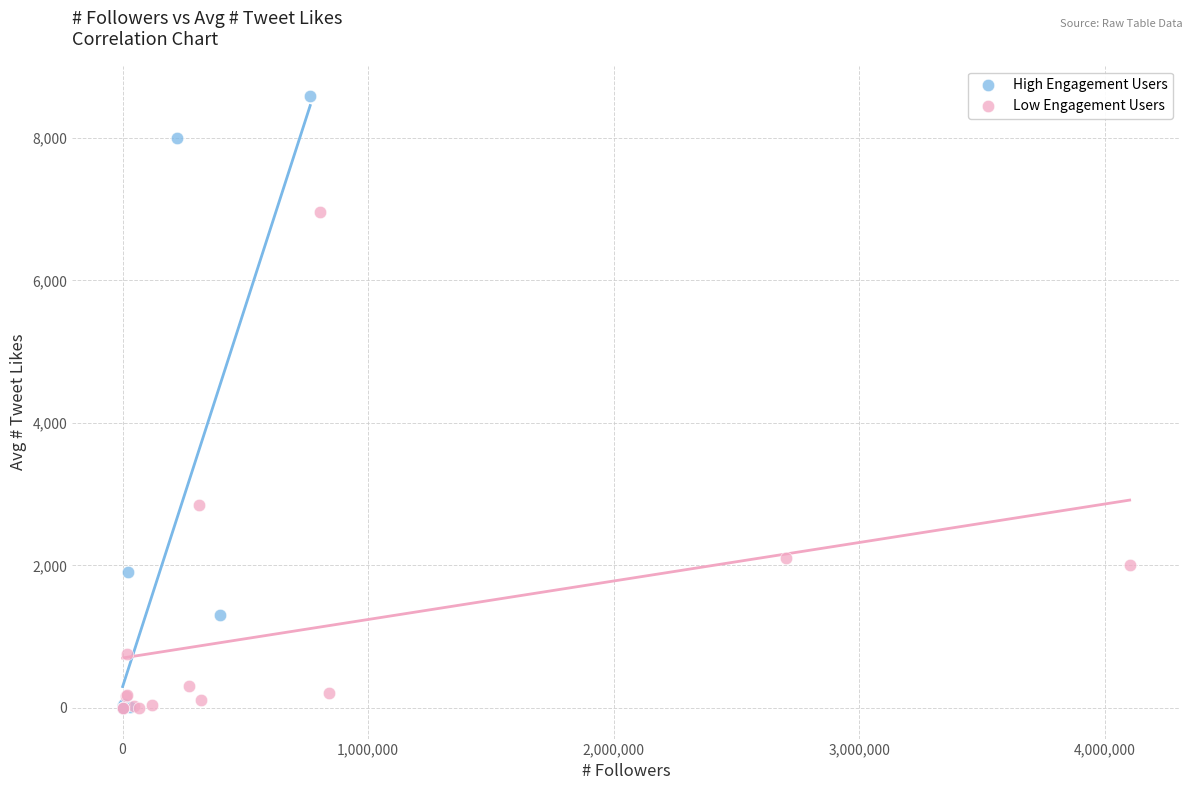

Which series has the largest Y range (max minus min)?

High Engagement Users